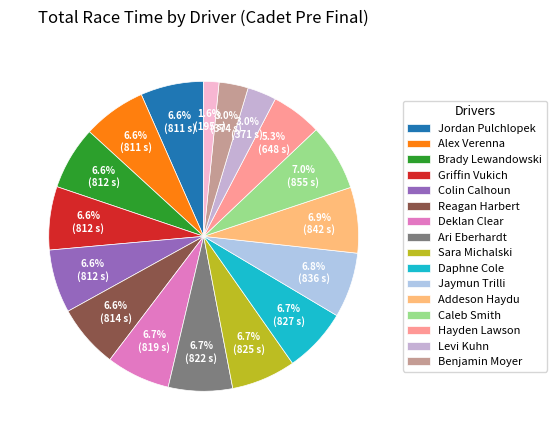

How many slices are in this pie chart?

17